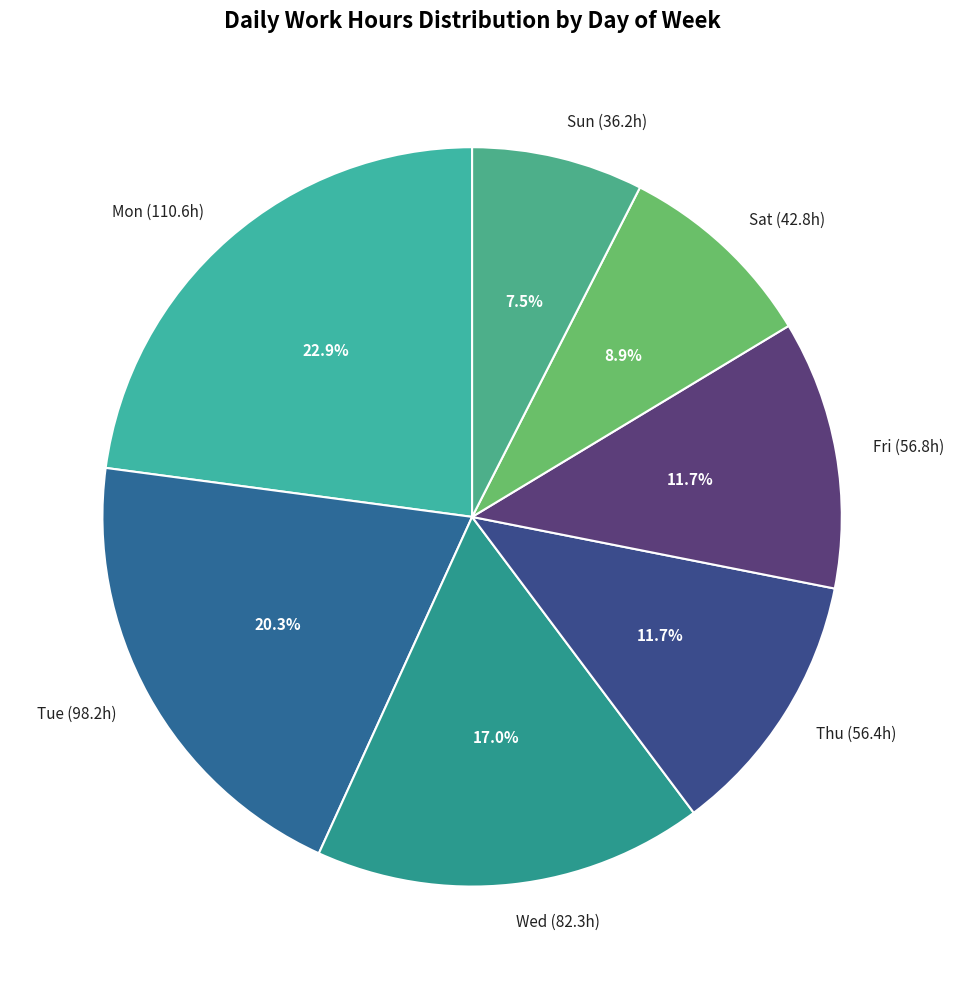

Does any single category account for the majority?

No